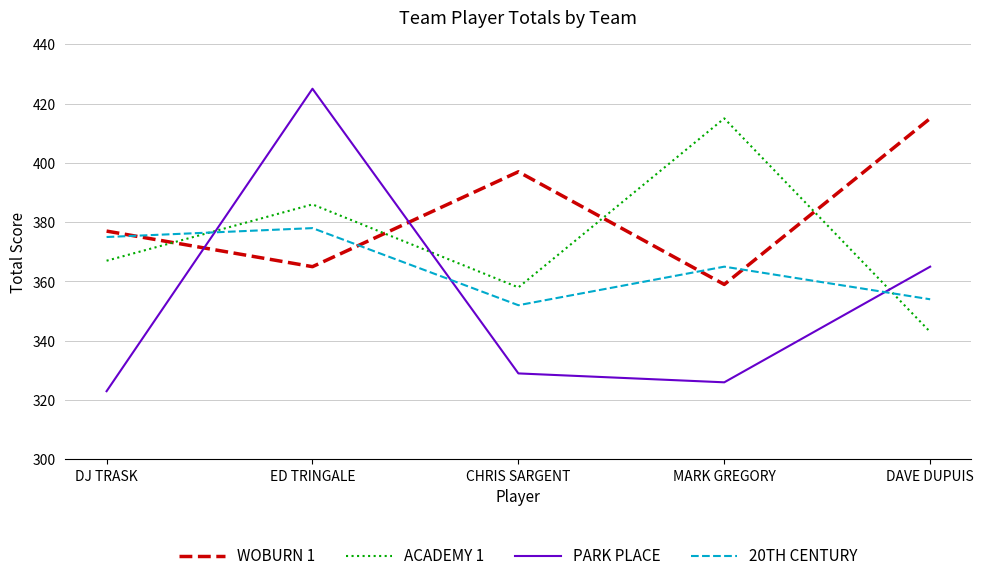

Which series has the largest total across all categories?

WOBURN 1